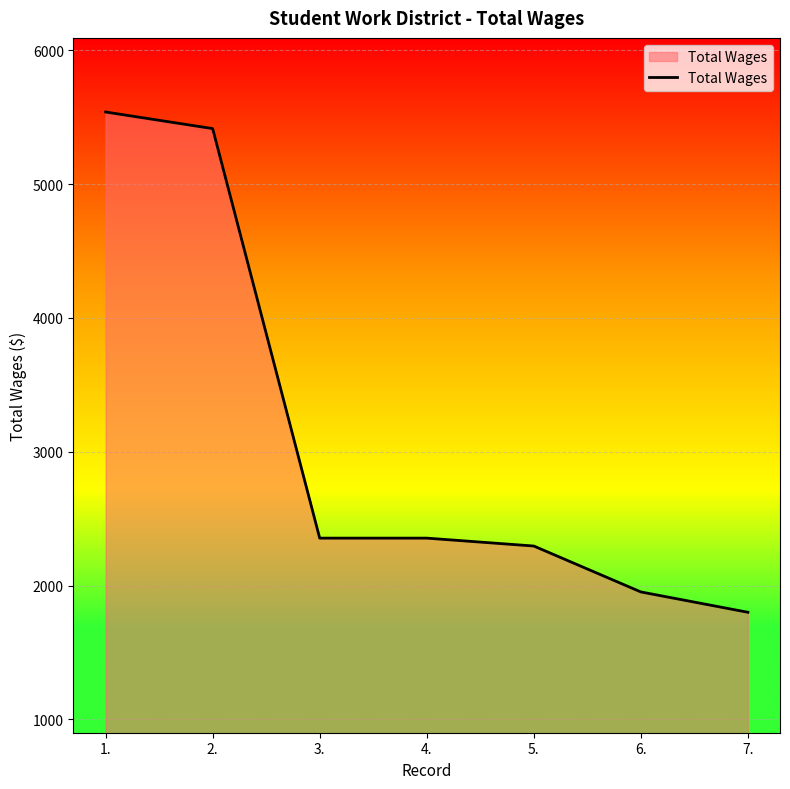

How many lines are shown in the chart?

1